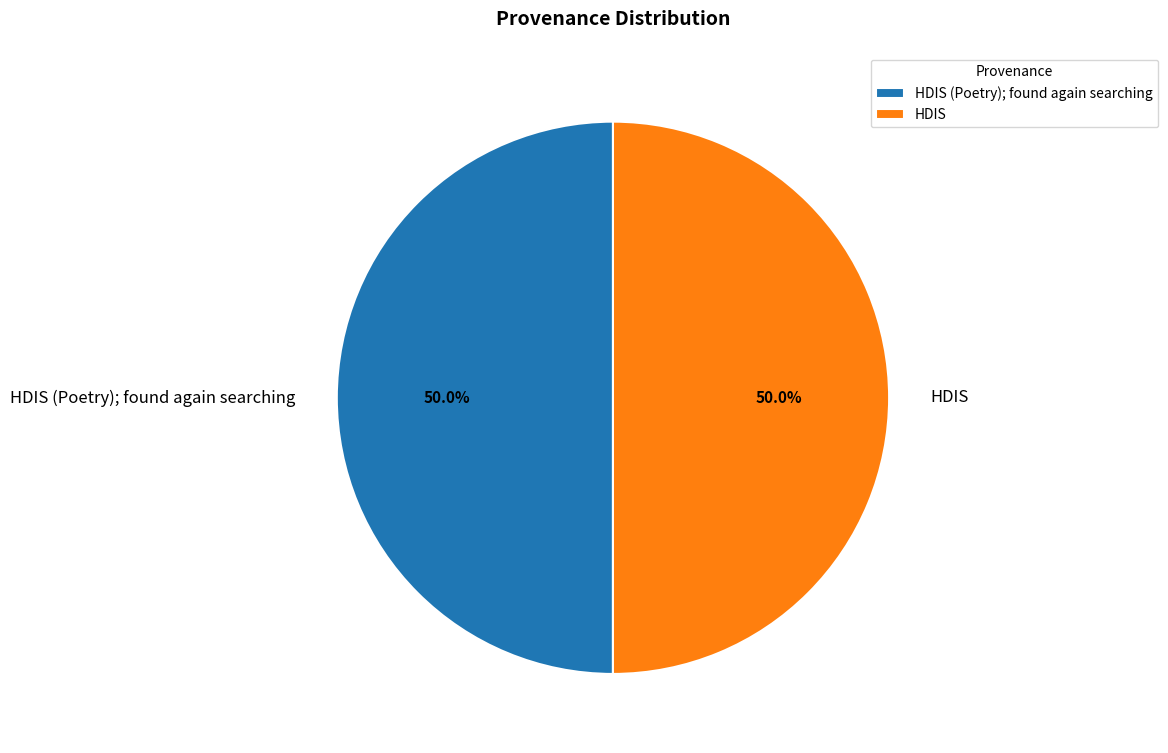

What percentage do HDIS and HDIS (Poetry); found again searching together represent?

100.0%